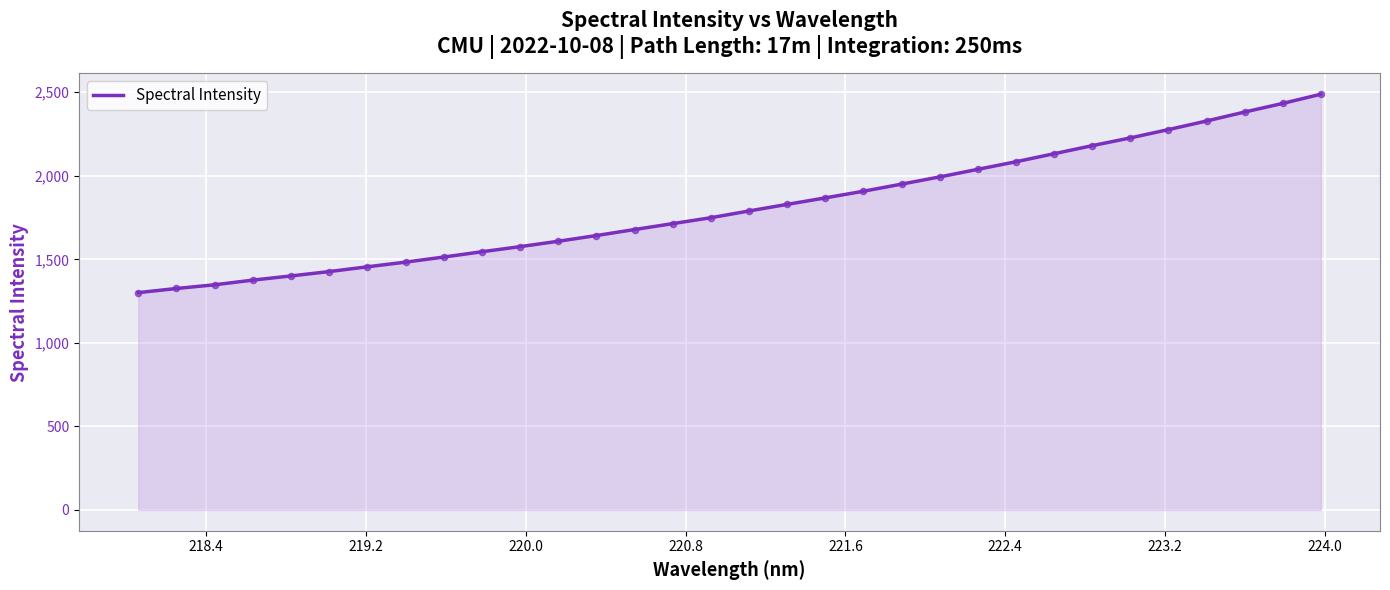

What is the difference between the maximum and minimum values?

1187.4